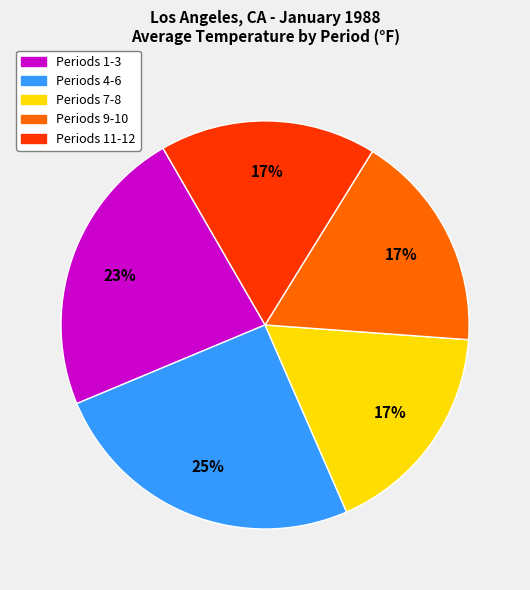

Is there any slice that represents more than half of the pie?

No